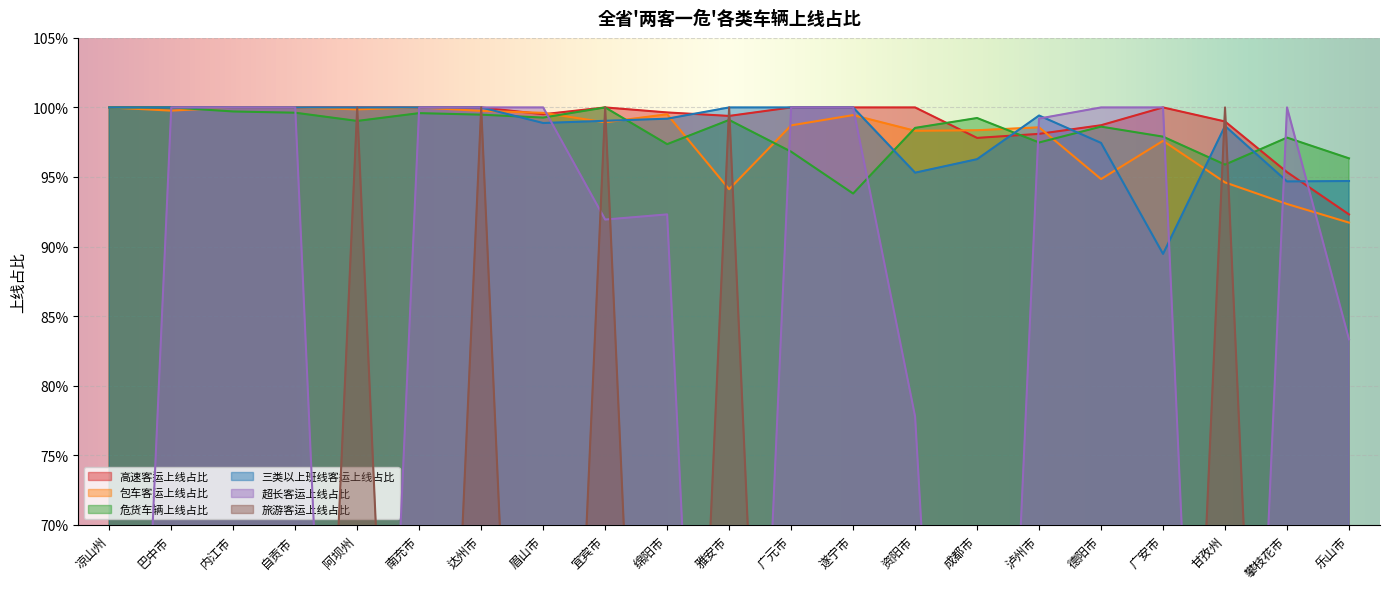

What is the greatest value displayed?

1.0